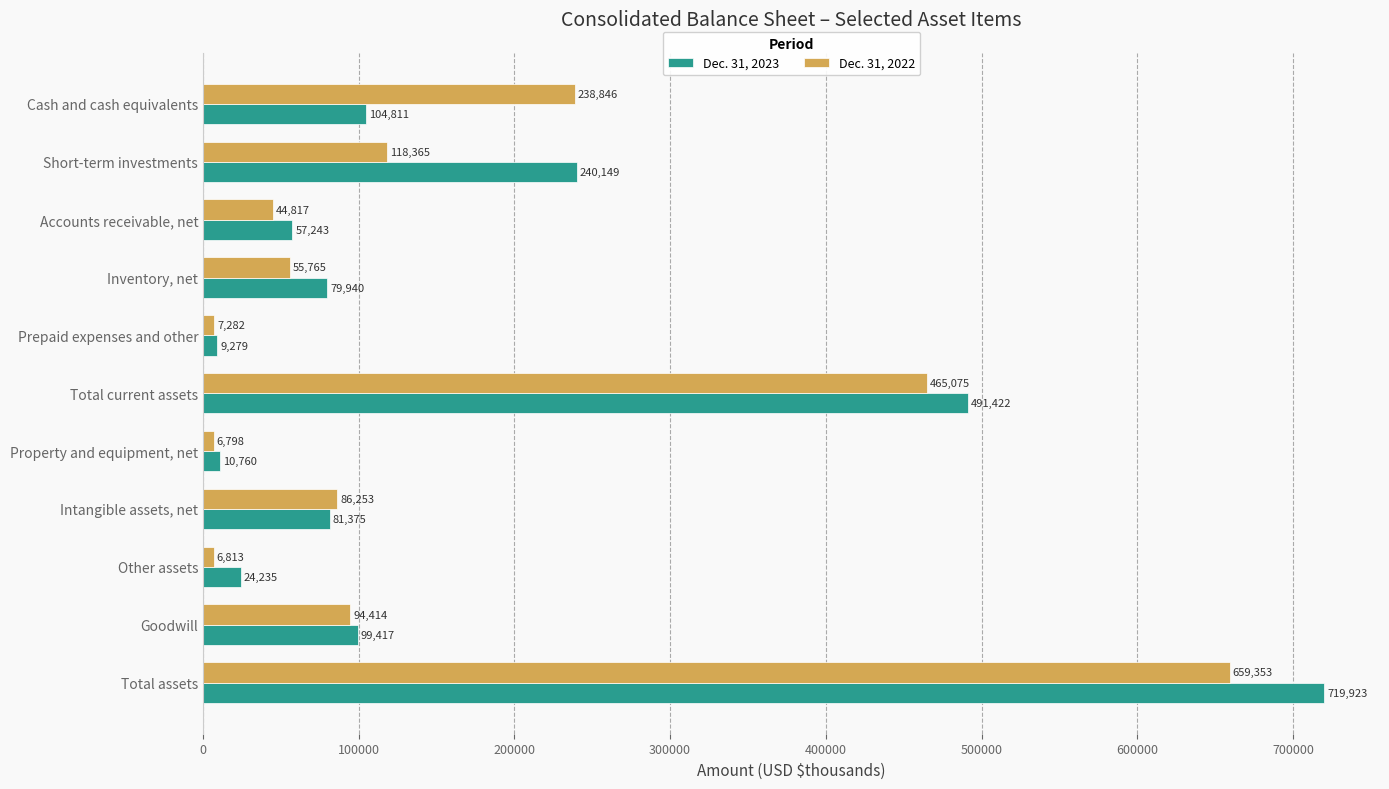

What is the difference between the maximum and minimum values in the Dec. 31, 2022 series?

652555